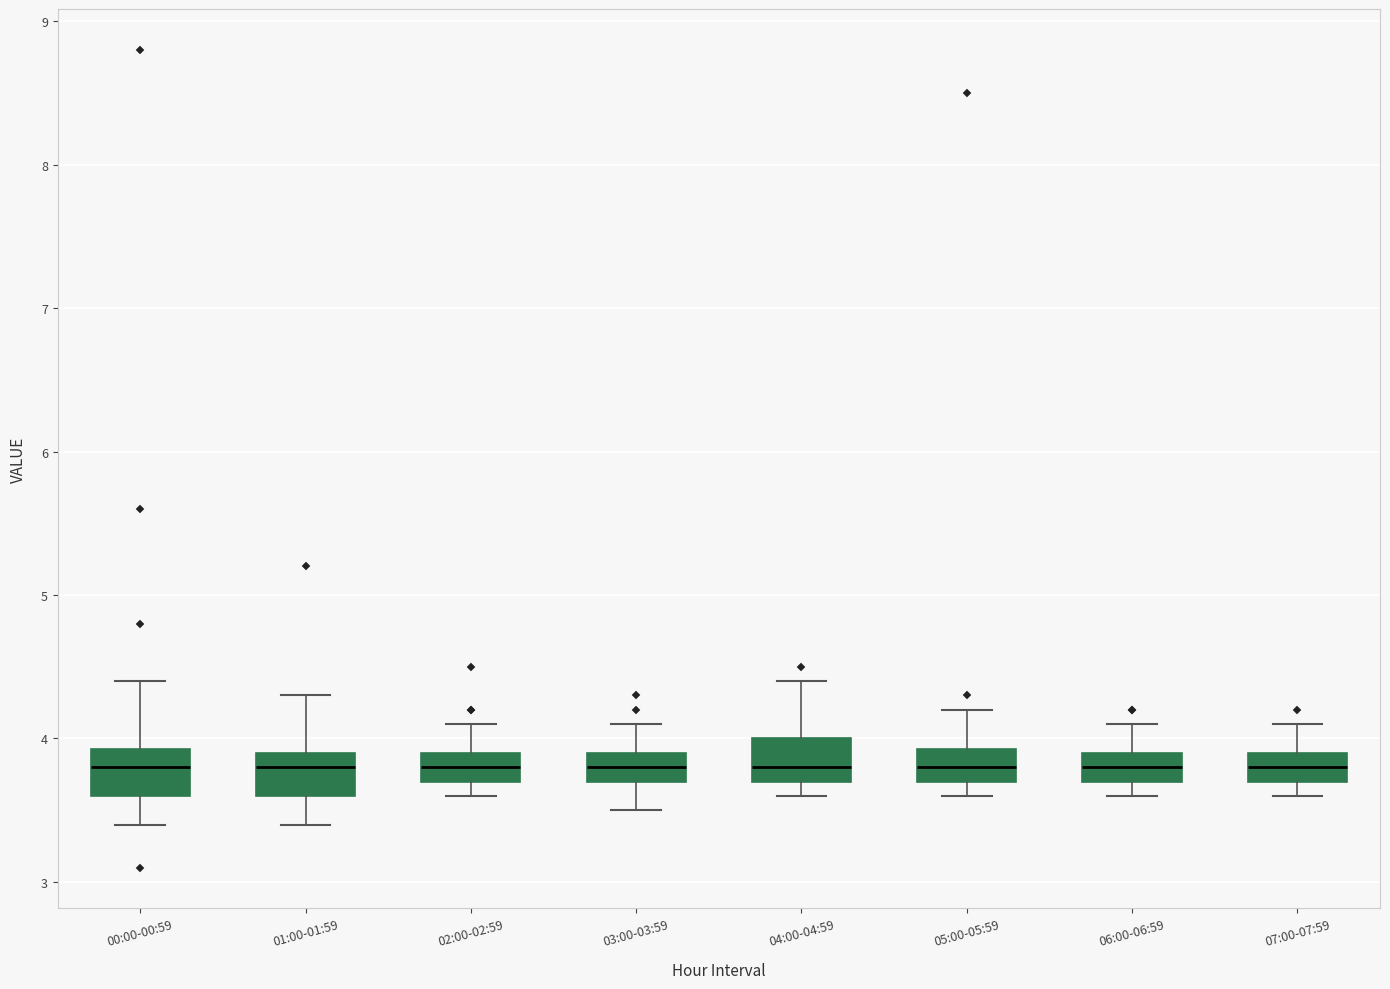

Where is the upper edge of the box for 06:00-06:59 on the y-axis? The values are not printed on the chart, so give them approximately, as read against the axis.

3.9